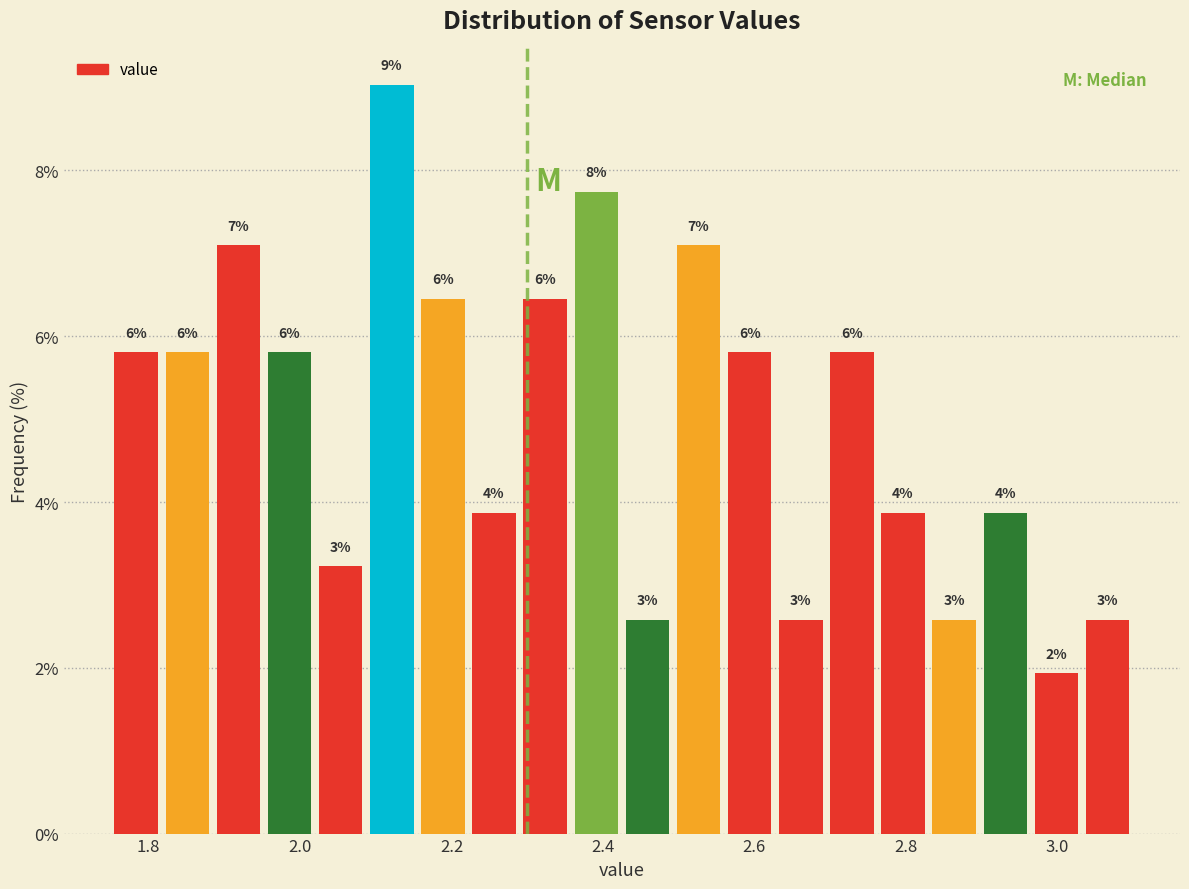

Read against the x-axis, roughly where is the centre of the tallest bar?

2.12